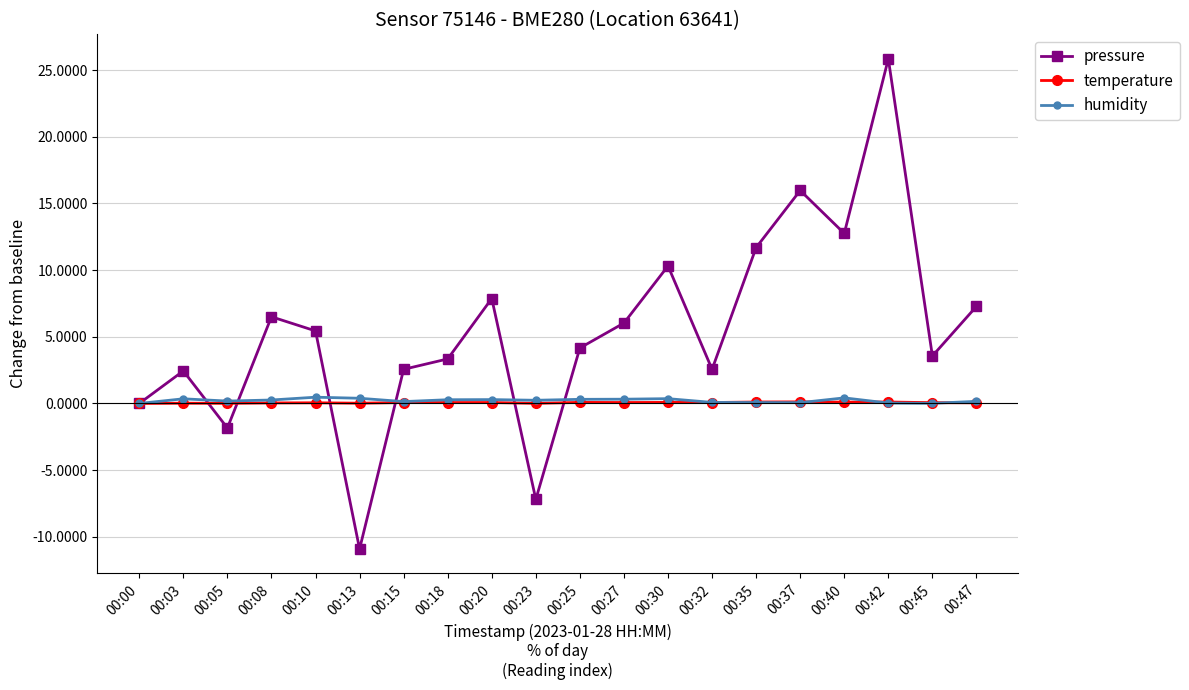

The value of pressure at 00:35 is 16.5. True or false?

False